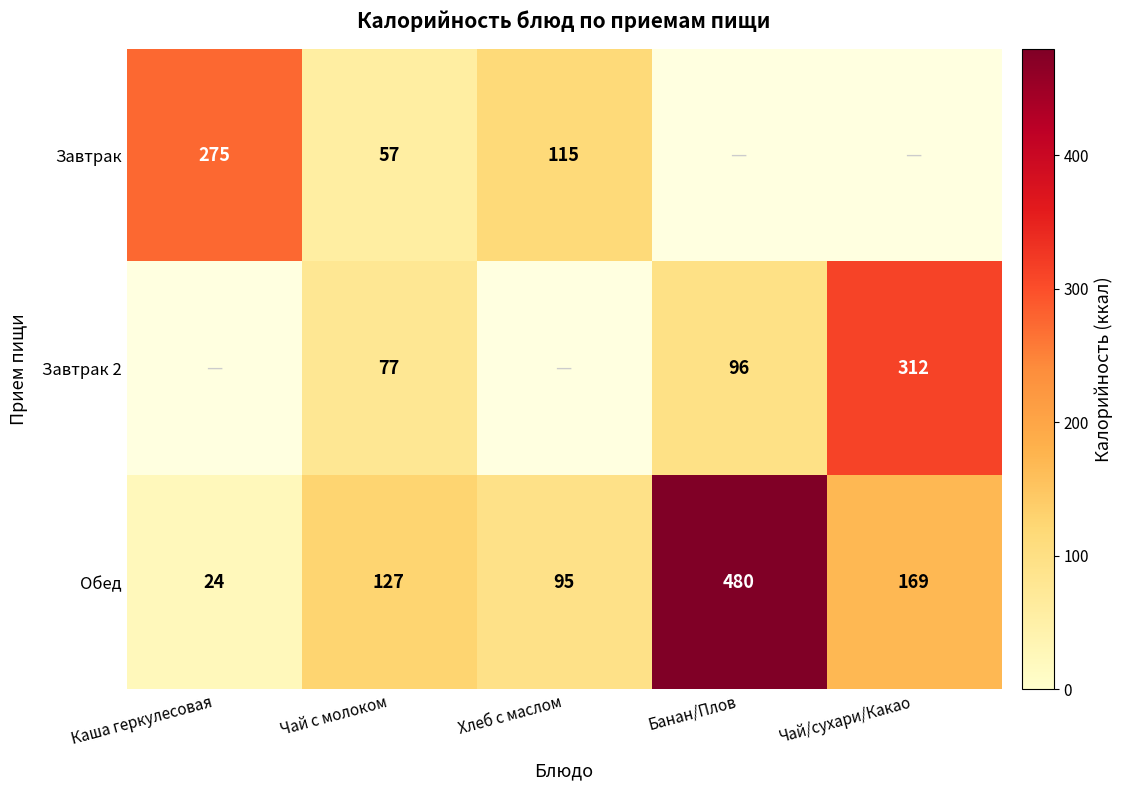

The value of Обед at Чай/сухари/Какао is 169. True or false?

True